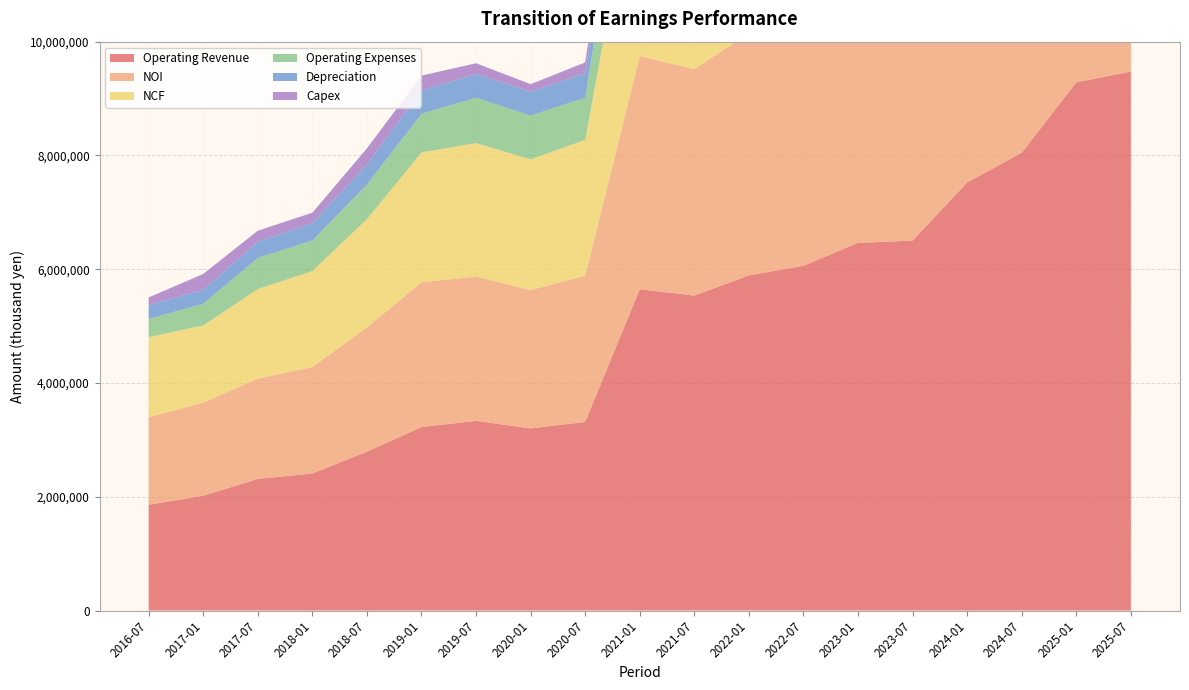

Reading left to right, list all the values displayed in this chart.

NOI: 2016-07=1538087	2017-01=1636985	2017-07=1763678	2018-01=1871912	2018-07=2184025	2019-01=2545429	2019-07=2535753	2020-01=2431233	2020-07=2573287	2021-01=4097659	2021-07=3980131	2022-01=4261339	2022-07=4263420	2023-01=4650905	2023-07=4521977	2024-01=5542013	2024-07=6026831	2025-01=7057197	2025-07=7229160
Operating Revenue: 2016-07=1859425	2017-01=2017386	2017-07=2312779	2018-01=2408272	2018-07=2791975	2019-01=3224335	2019-07=3334581	2020-01=3200669	2020-07=3314911	2021-01=5648622	2021-07=5536284	2022-01=5890999	2022-07=6060414	2023-01=6463396	2023-07=6503195	2024-01=7524917	2024-07=8048003	2025-01=9284934	2025-07=9474330
NCF: 2016-07=1408095	2017-01=1356944	2017-07=1573558	2018-01=1688470	2018-07=1902844	2019-01=2283100	2019-07=2346556	2020-01=2299290	2020-07=2385072	2021-01=3765759	2021-07=3616692	2022-01=3836617	2022-07=3791886	2023-01=4044973	2023-07=3733985	2024-01=4434822	2024-07=5252508	2025-01=6226981	2025-07=6269181
Operating Expenses: 2016-07=321338	2017-01=380400	2017-07=549100	2018-01=536359	2018-07=607950	2019-01=678906	2019-07=798827	2020-01=769435	2020-07=741624	2021-01=1550962	2021-07=1556153	2022-01=1629660	2022-07=1796993	2023-01=1812490	2023-07=1981218	2024-01=1982903	2024-07=2021171	2025-01=2227737	2025-07=2245170
Depreciation: 2016-07=246684	2017-01=244255	2017-07=287475	2018-01=305290	2018-07=355808	2019-01=409467	2019-07=415829	2020-01=420178	2020-07=432258	2021-01=628353	2021-07=633013	2022-01=682245	2022-07=697599	2023-01=743661	2023-07=763353	2024-01=963602	2024-07=1034674	2025-01=1142591	2025-07=1163803
Capex: 2016-07=129991	2017-01=280041	2017-07=190119	2018-01=182811	2018-07=281180	2019-01=262328	2019-07=189197	2020-01=131943	2020-07=188214	2021-01=331900	2021-07=363439	2022-01=424722	2022-07=471534	2023-01=605932	2023-07=787991	2024-01=1107190	2024-07=774323	2025-01=830216	2025-07=959978